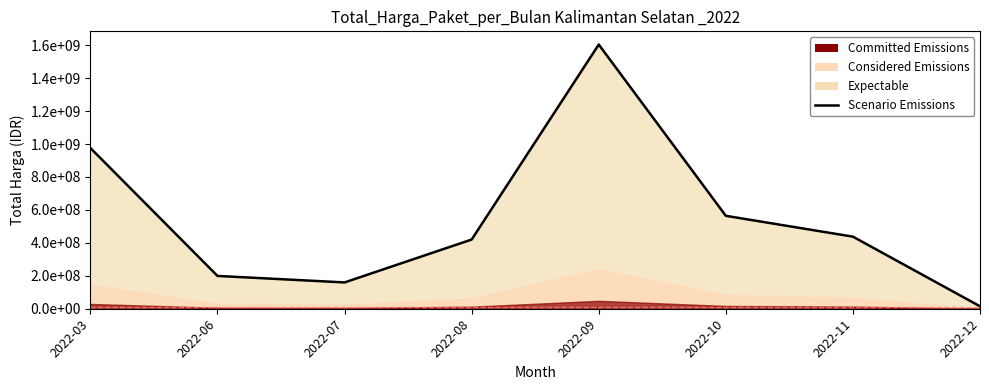

What is the greatest value displayed?

1604159000